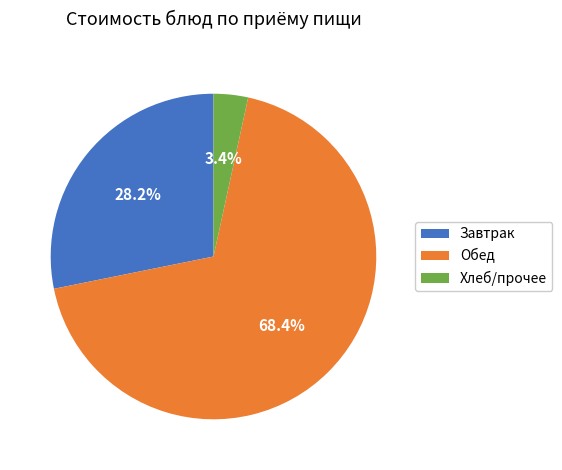

Which slice is the smallest?

Хлеб/прочее